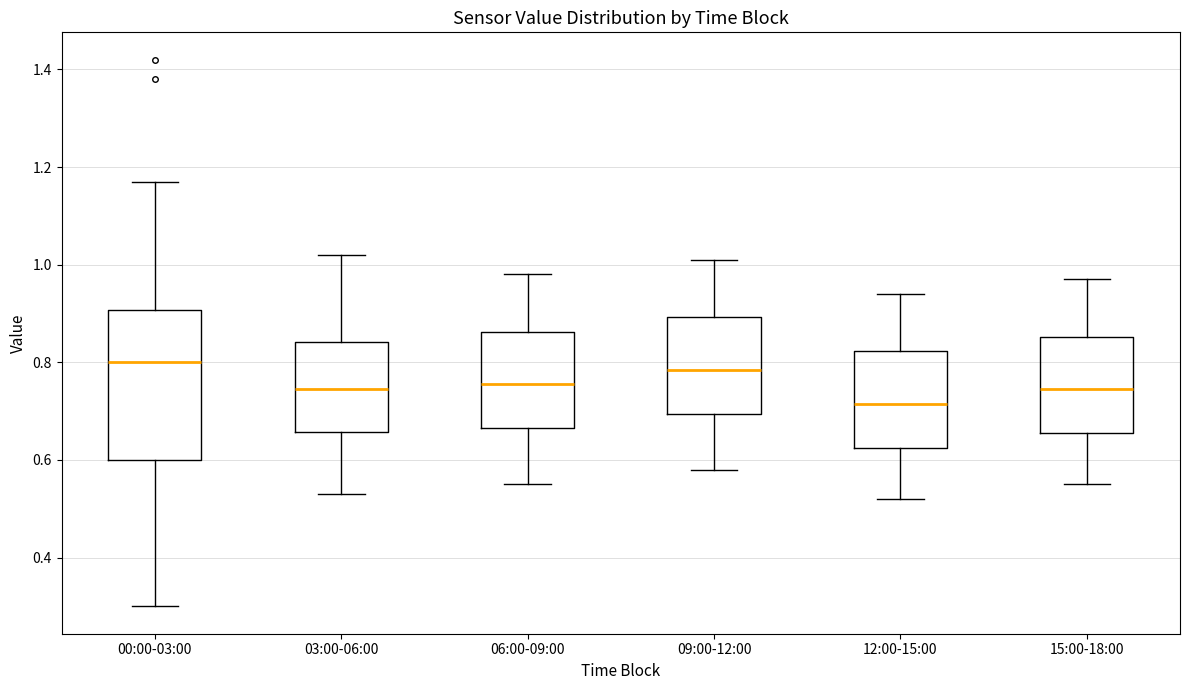

Where does the median line of the box for 06:00-09:00 sit on the y-axis? The values are not printed on the chart, so give them approximately, as read against the axis.

0.76